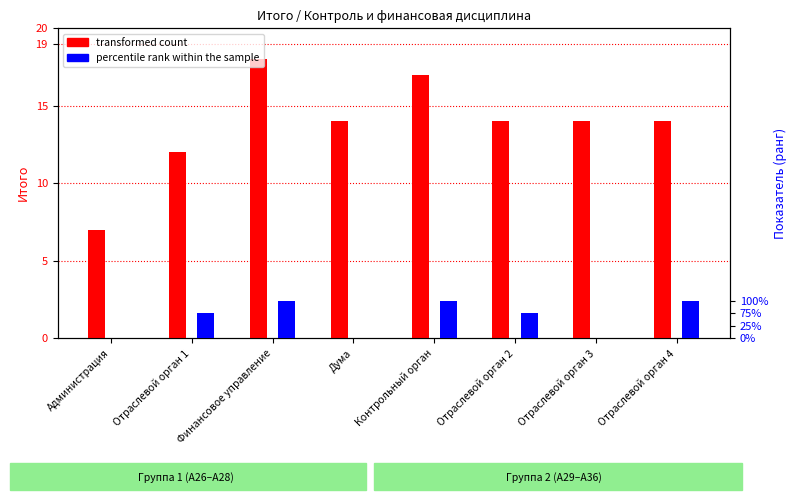

What is the sum of all transformed count values?

110